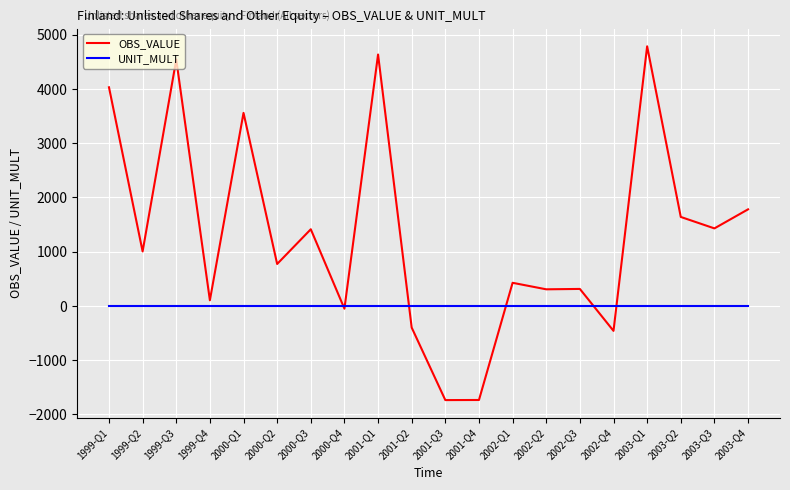

Count the number of data series in this chart.

2